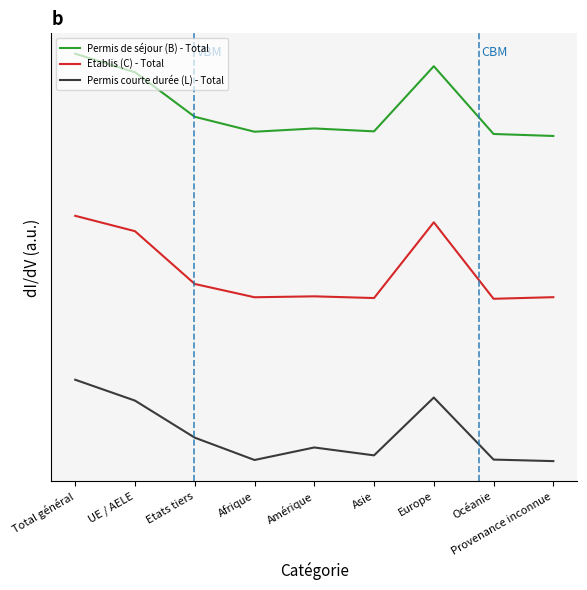

Does the chart display data point markers on the line(s)?

No